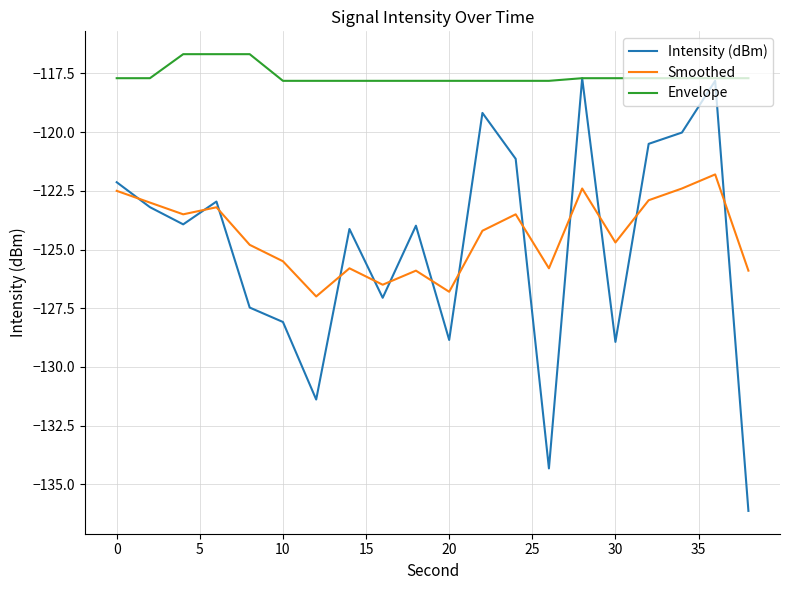

Which series has the largest total across all categories?

Envelope